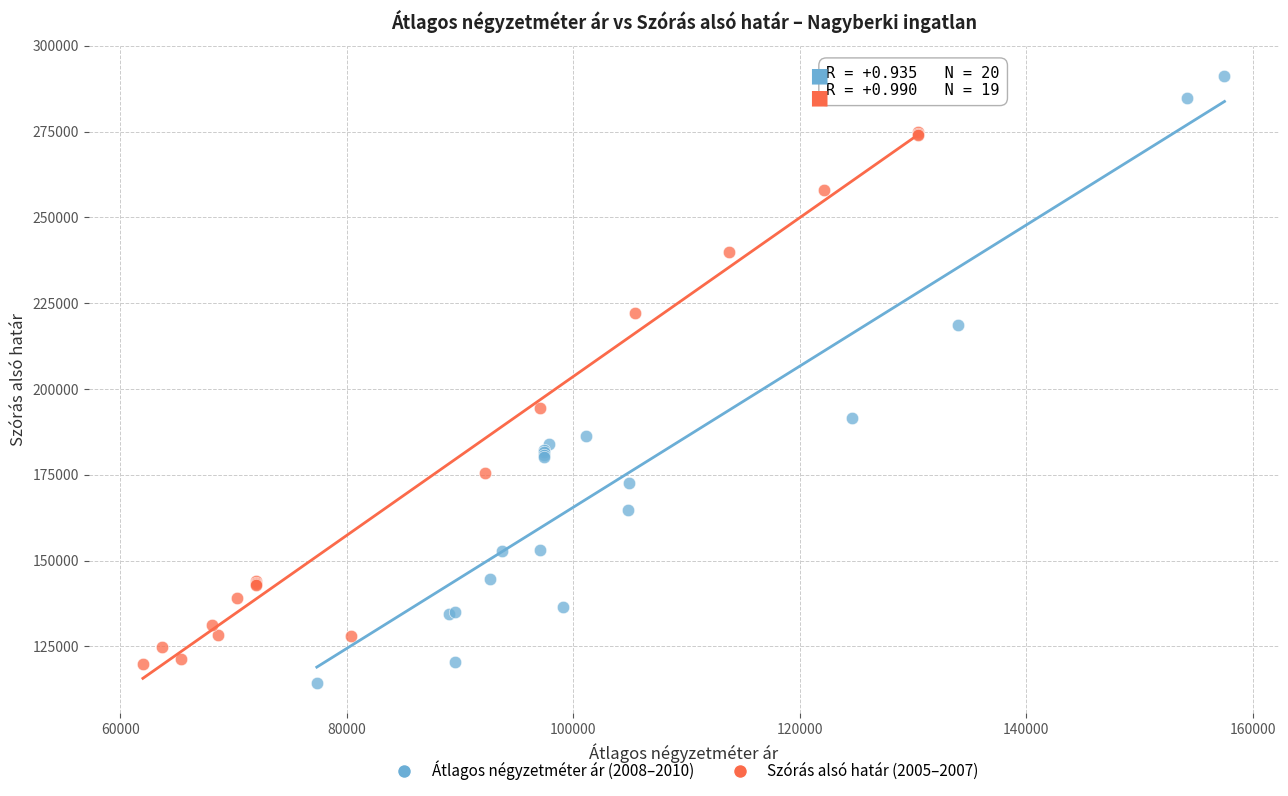

Which series has the widest spread of Y values?

Átlagos négyzetméter ár (2008–2010)